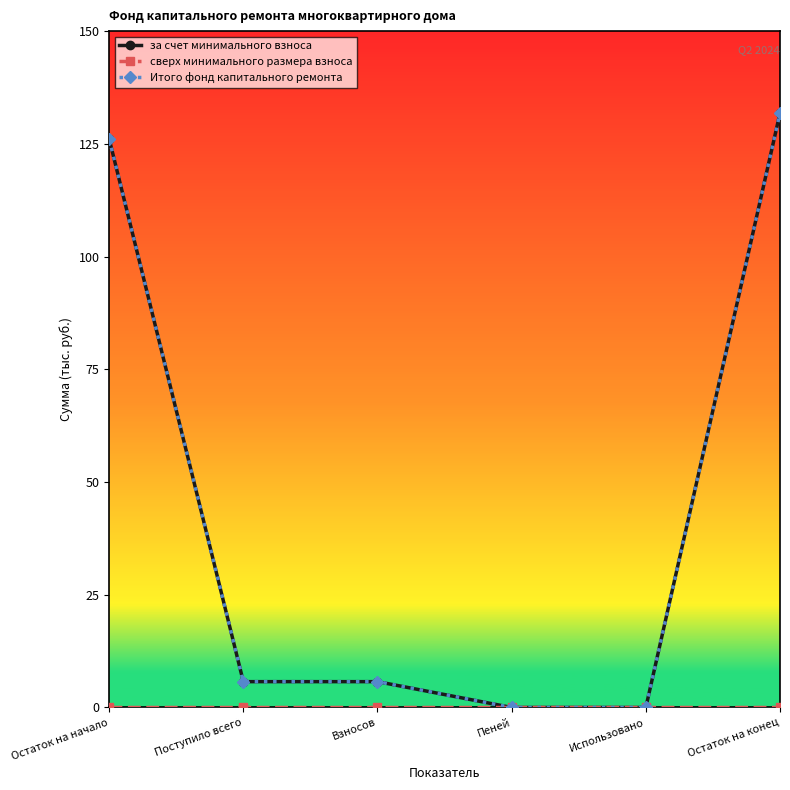

True or false: Итого фонд капитального ремонта has a value of 5.7 at Поступило всего.

True